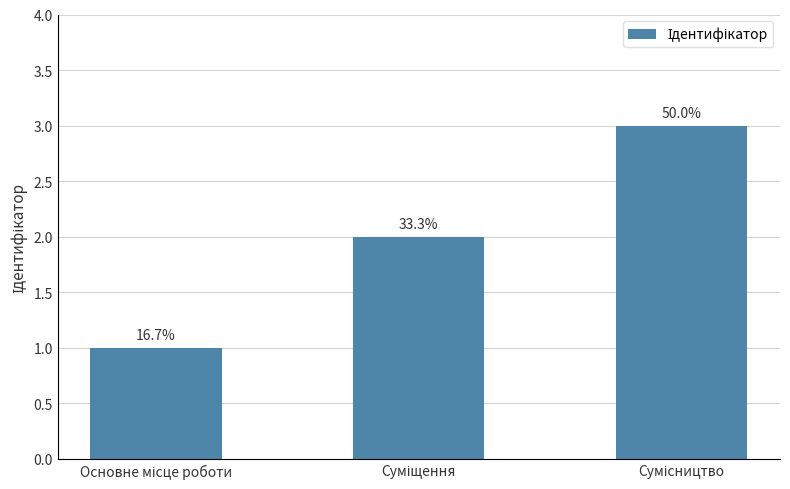

Reading left to right, what are all the values shown in this chart?

1	2	3